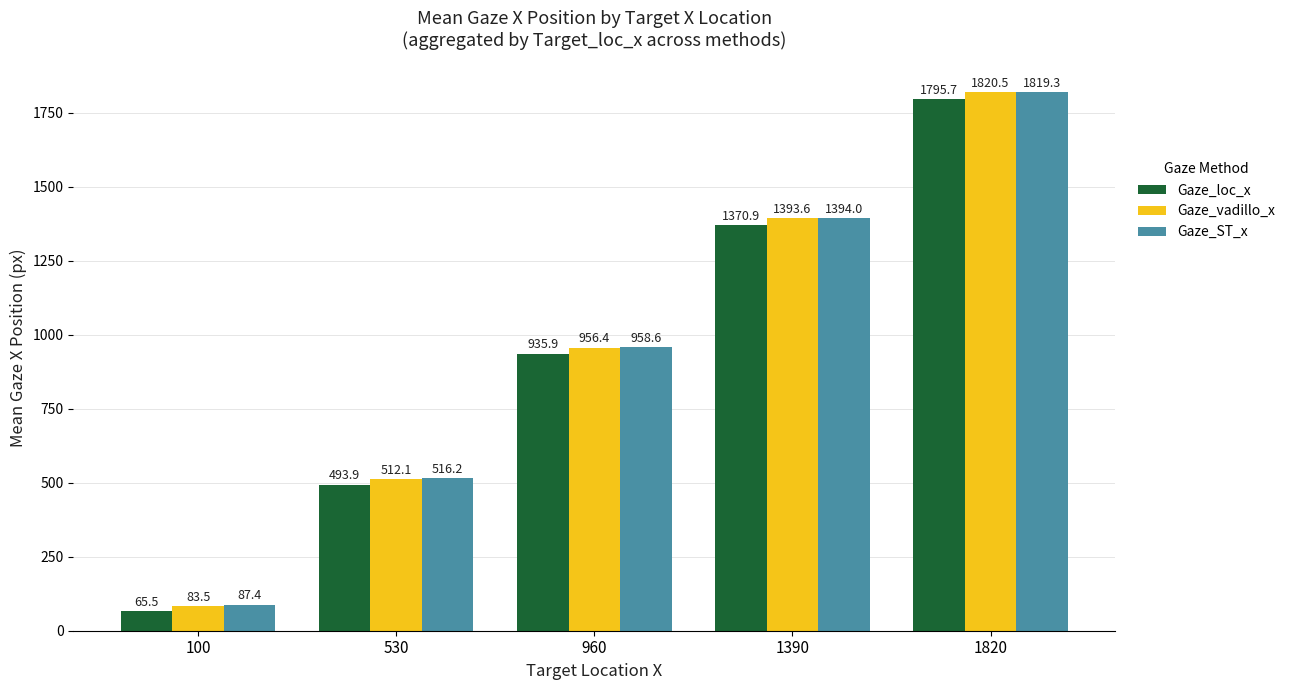

The value of Gaze_loc_x at 960 is 935.9. True or false?

True